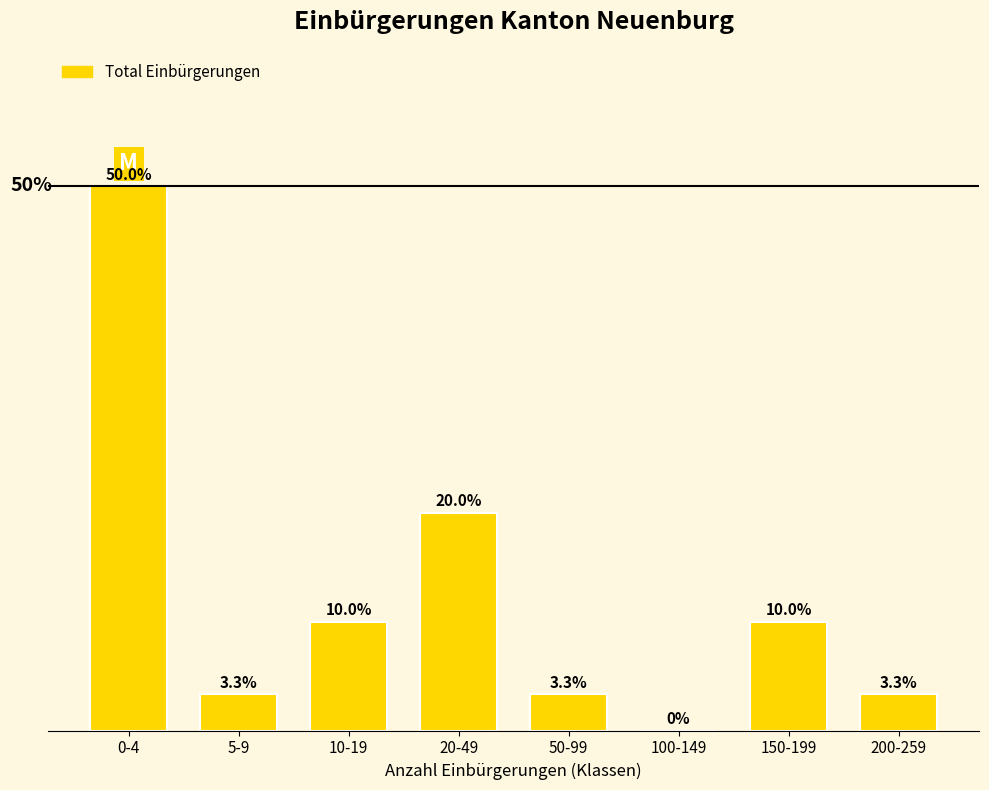

Which category has the highest value across all series?

0-4